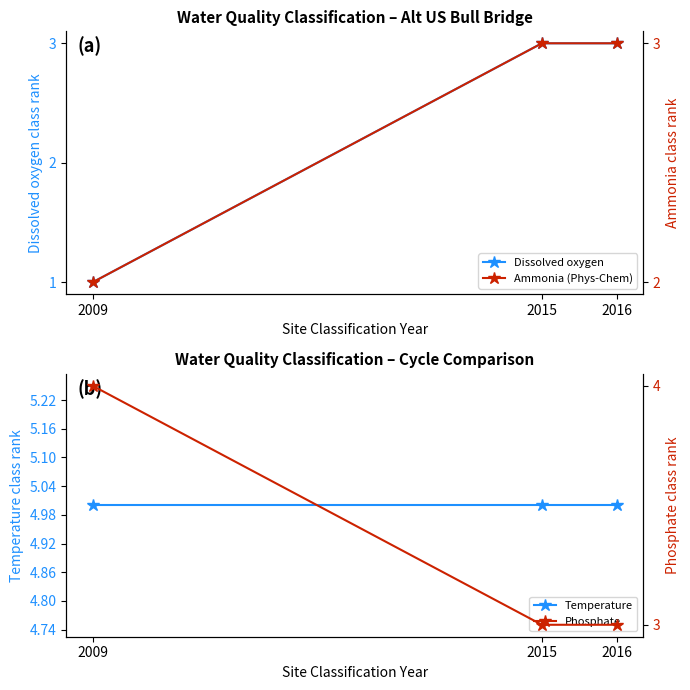

How many Phosphate values are between 3 and 4?

3